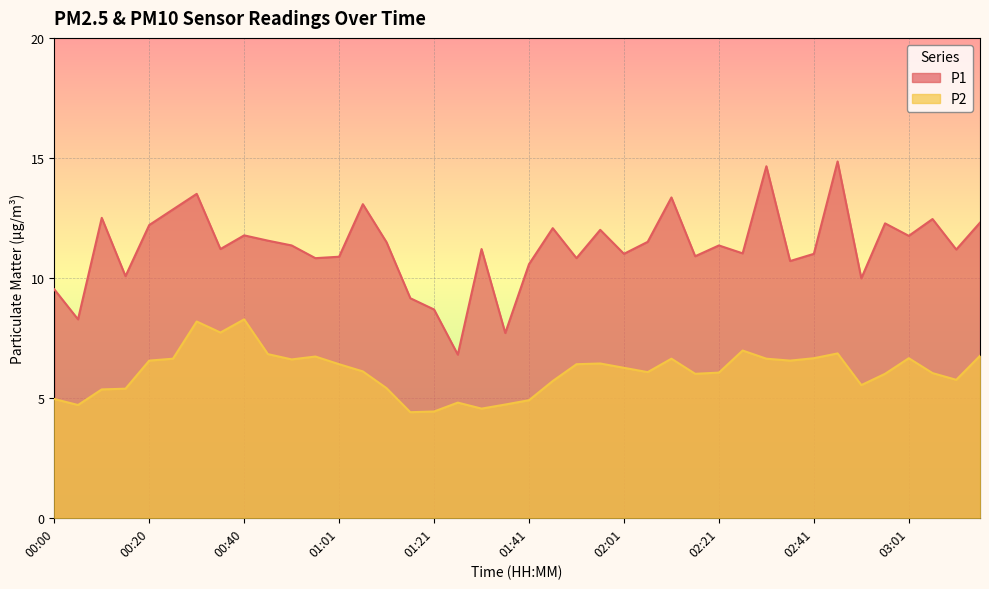

List the series in order of their overall mean, lowest first.

P2, P1